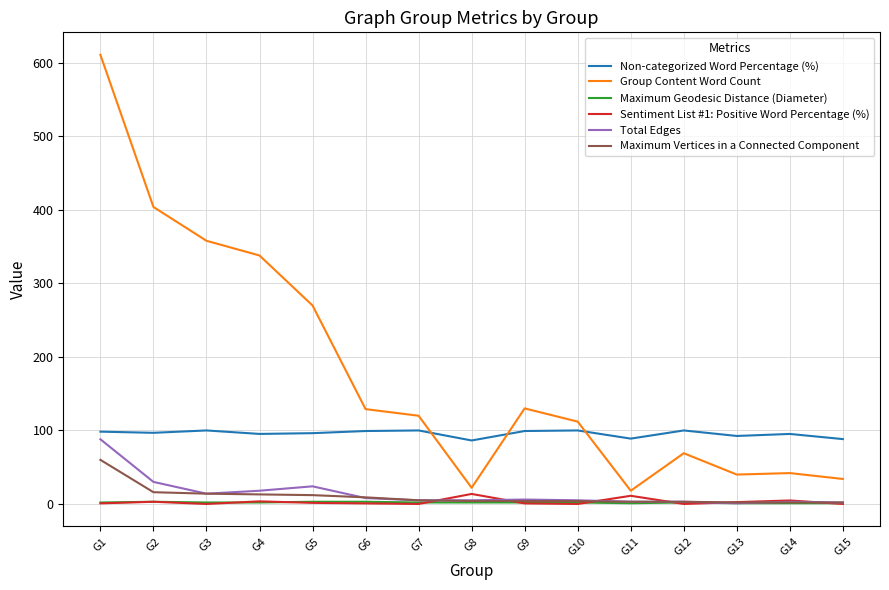

At how many categories does at least one series exceed 321?

4